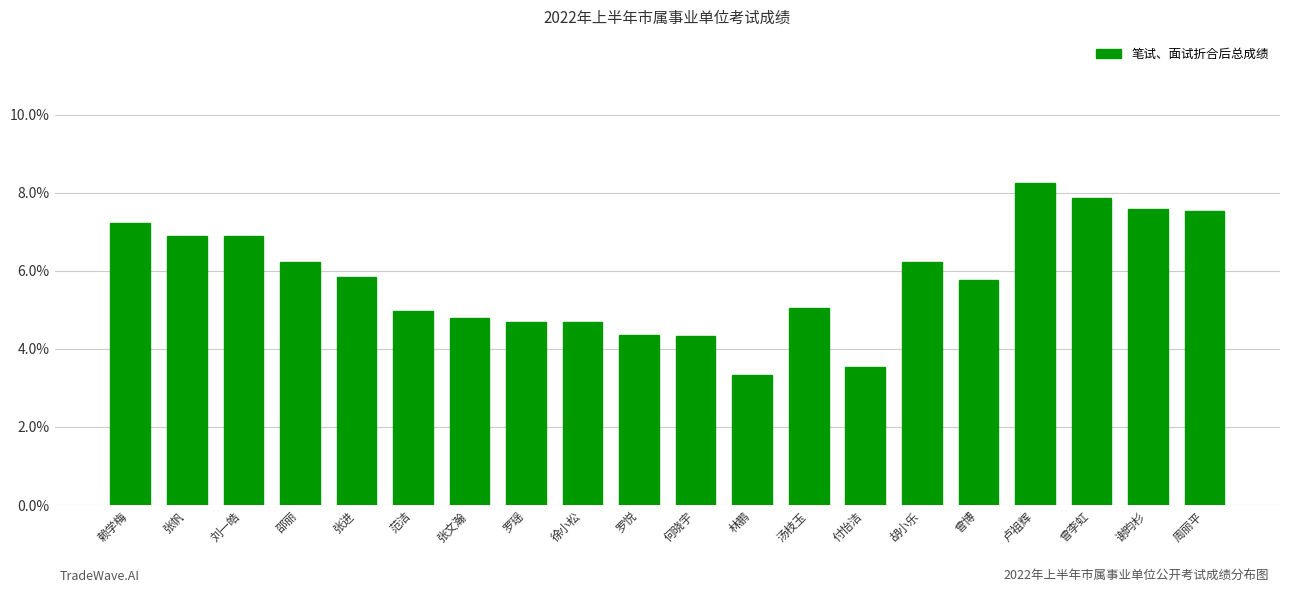

What is the ratio of the value at 谢昀杉 to the value at 范洁?

1.5